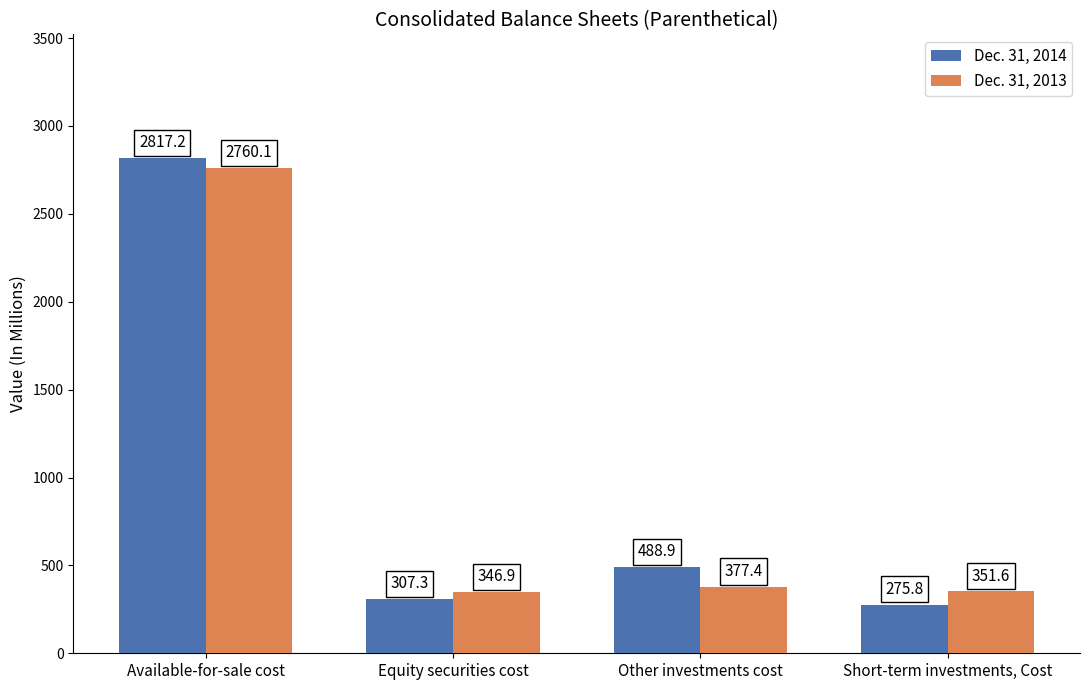

The value of Dec. 31, 2014 at Short-term investments, Cost is 275.8. True or false?

True